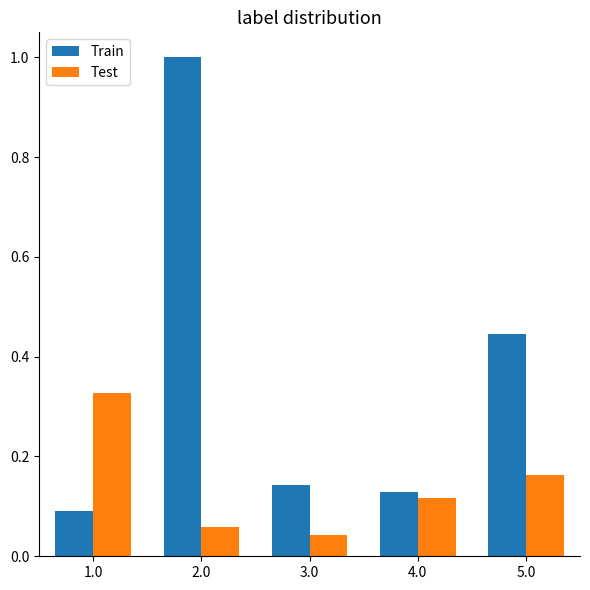

What is the sum of the Train values at 2.0 and 4.0?

1.1